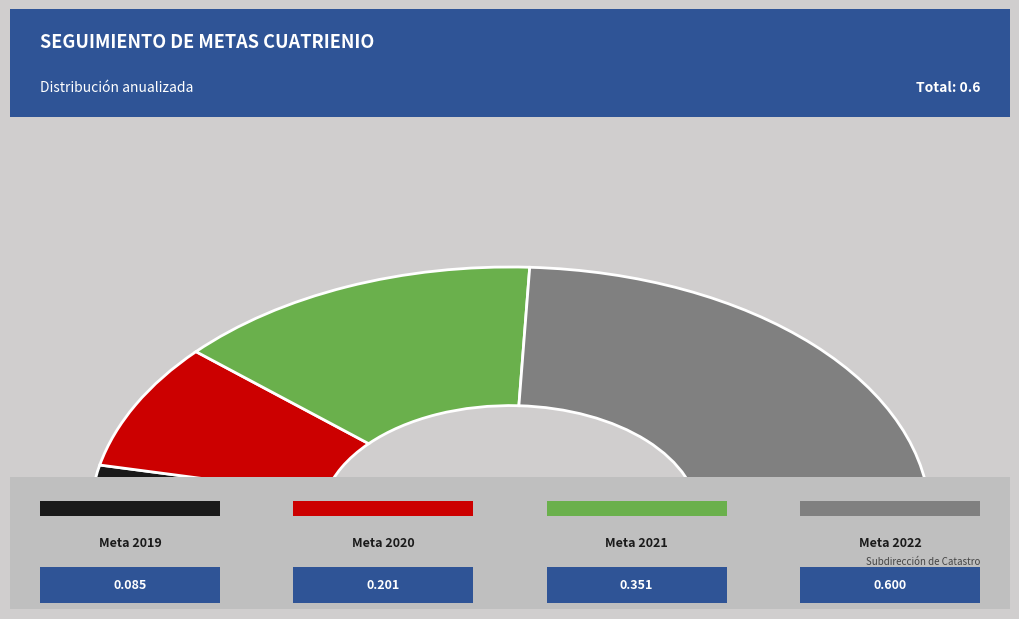

Combined, what portion of the pie is Meta 2020 and Meta 2022?

64.8%